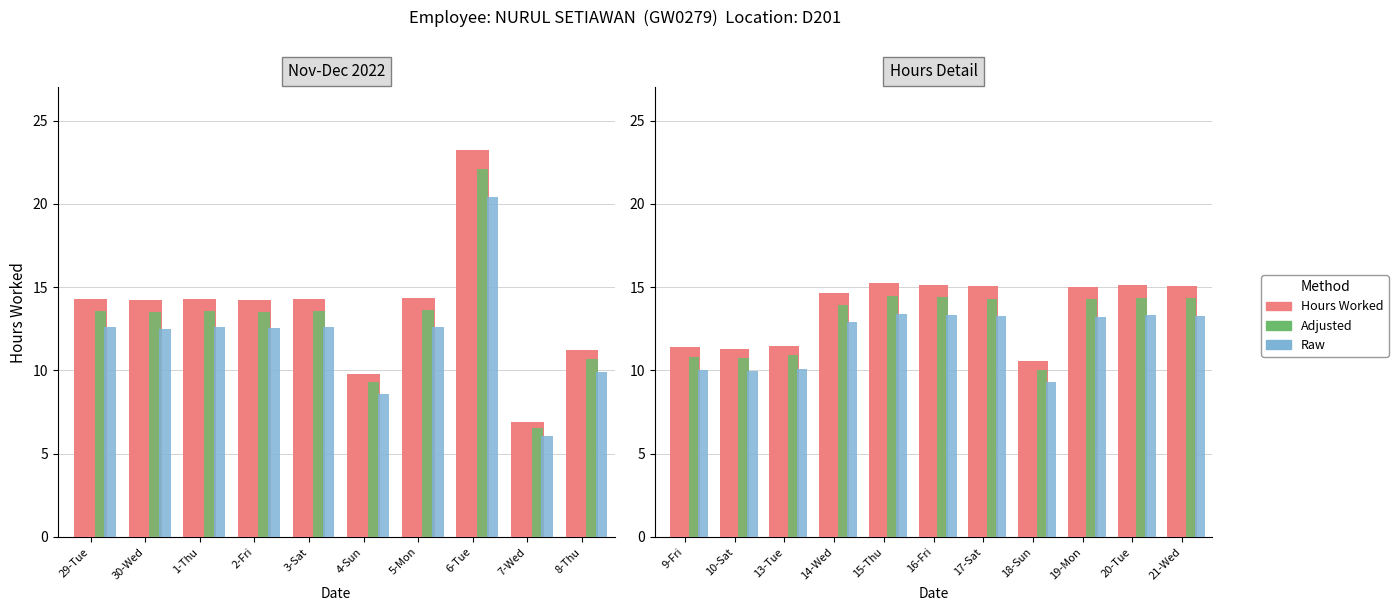

What position from the left is 20-Tue?

10